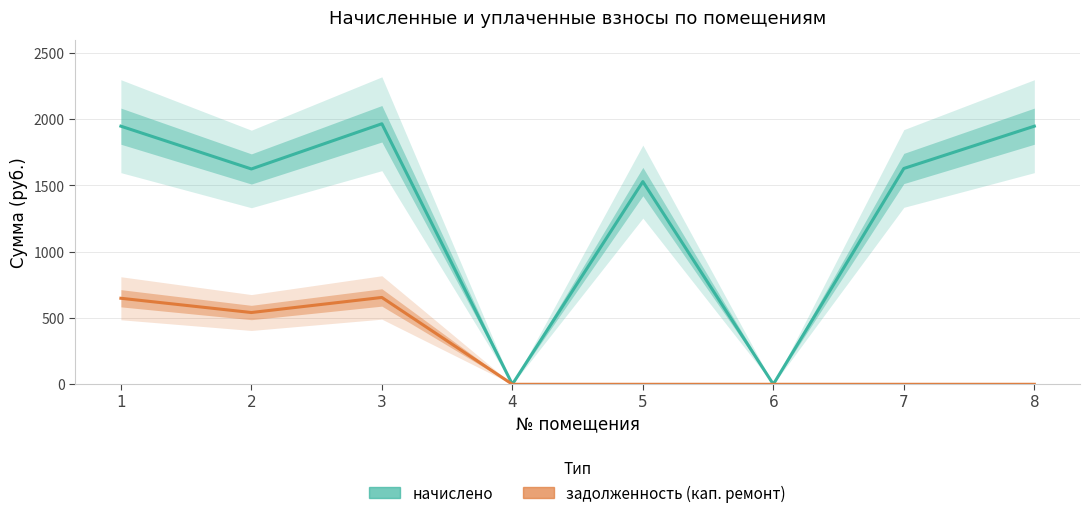

Rank the series by their average value, from highest to lowest.

начислено, задолженность (кап. ремонт)